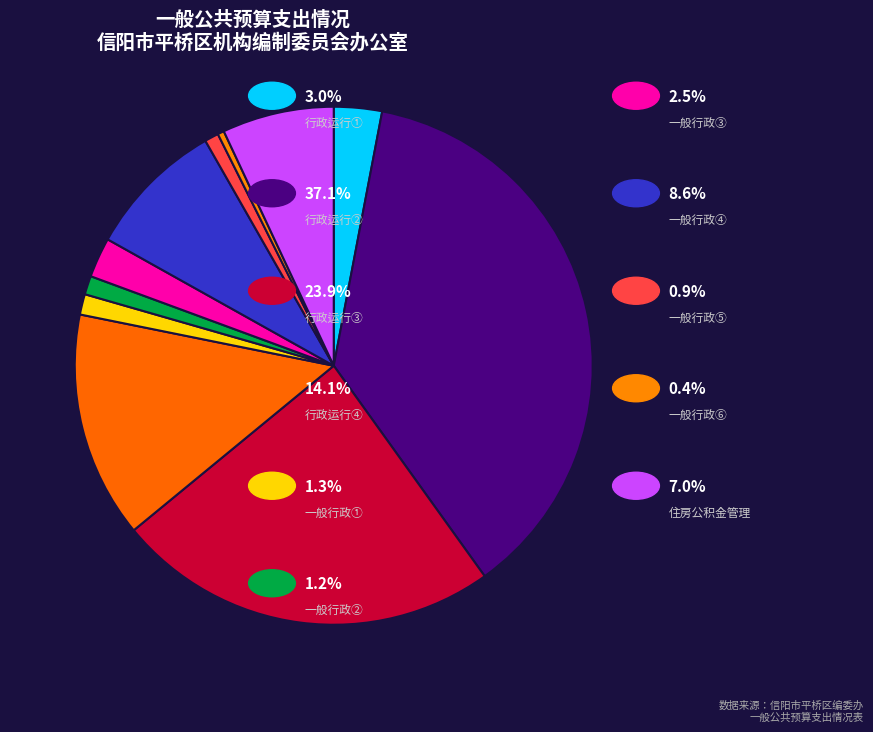

How many slices are in this pie chart?

11